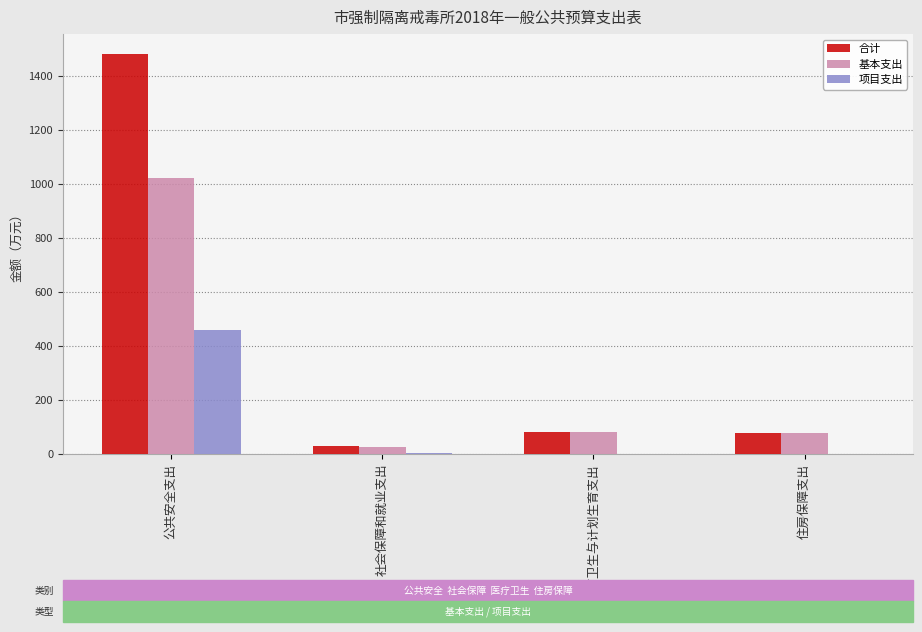

Which label corresponds to the largest value in the chart?

公共安全支出